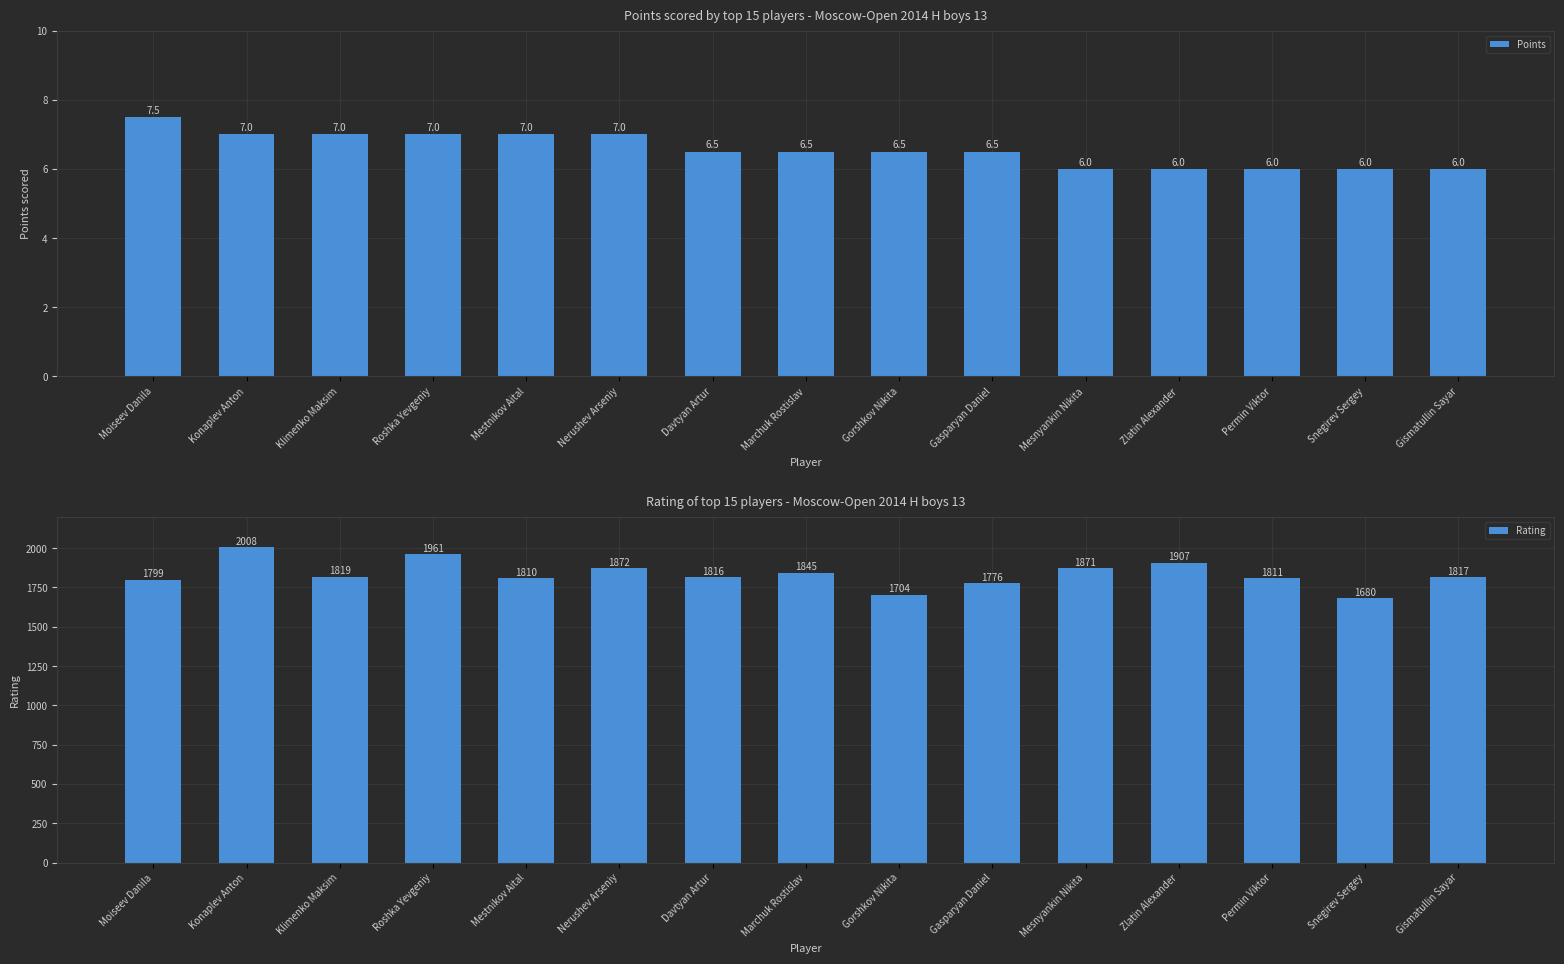

Which series has the largest total across all categories?

Rating